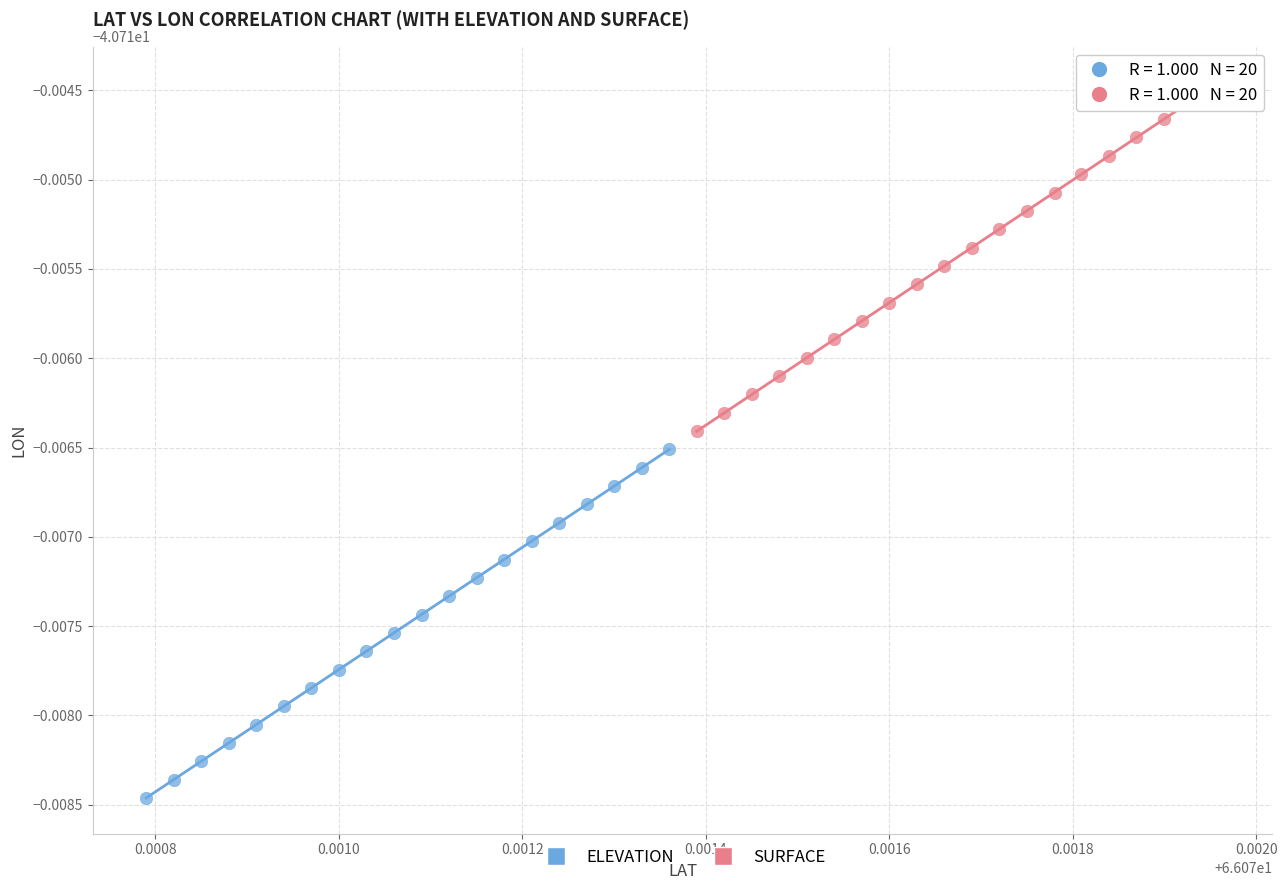

Which series has the largest Y range (max minus min)?

SURFACE